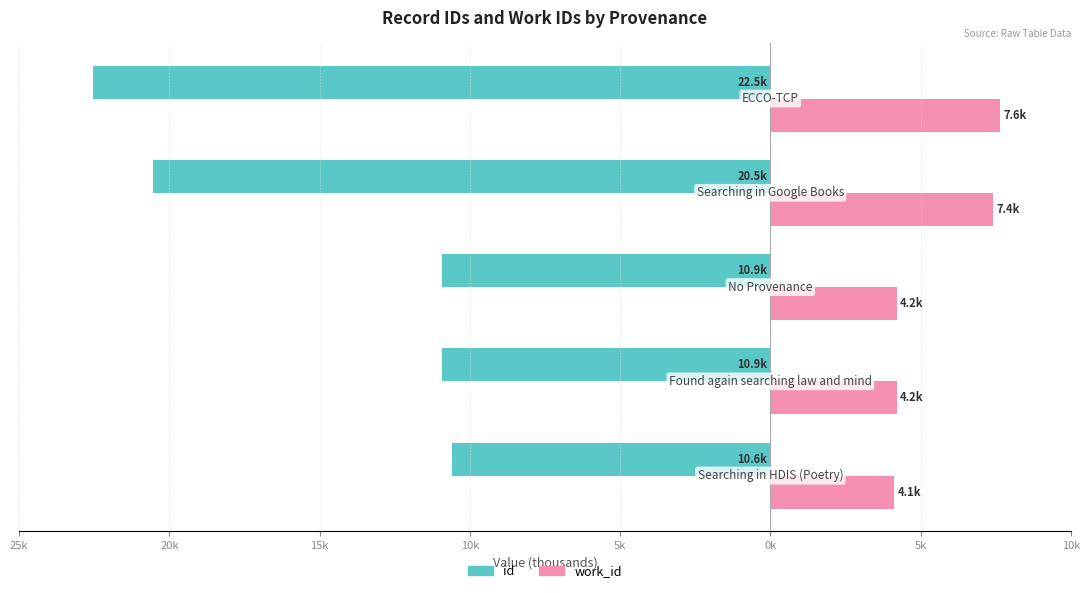

What is the value of the work_id bar at the 5th from the left?

7.6